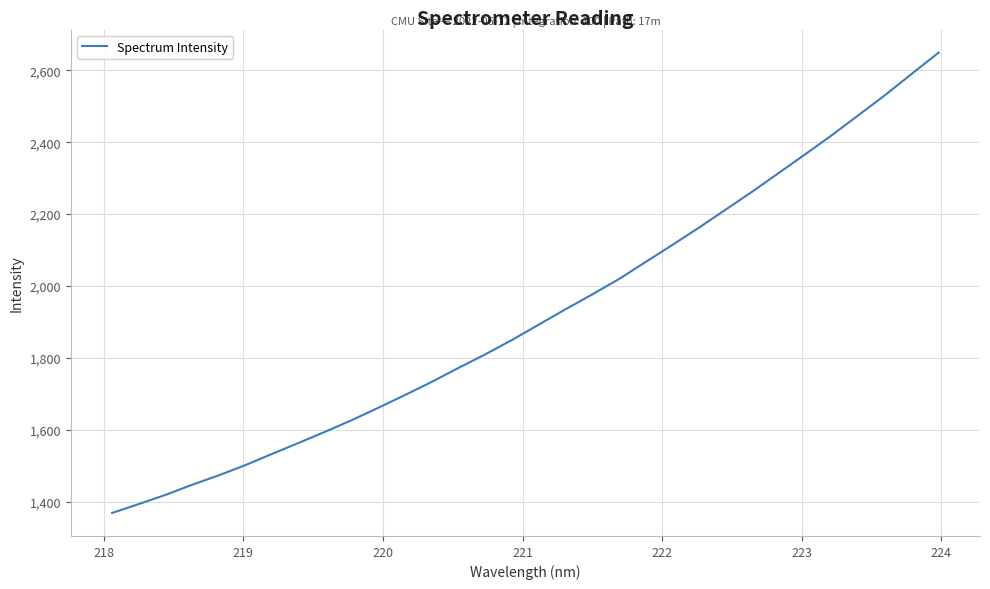

What is the maximum value shown in the chart?

2649.4